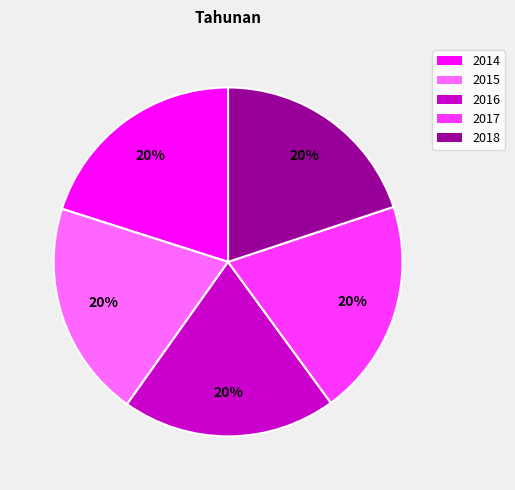

Is 2018 the majority of the pie?

No